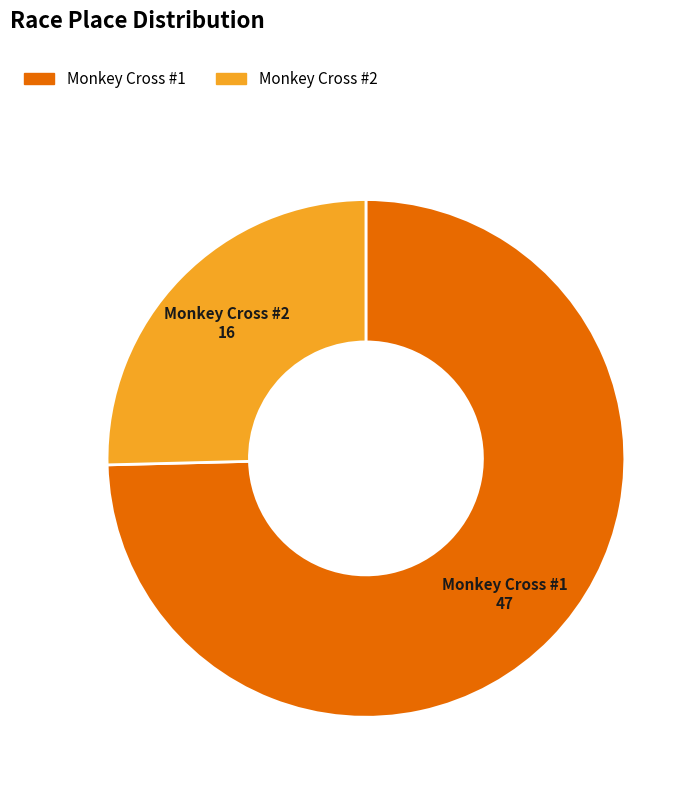

Rank the categories by value from lowest to highest.

Monkey Cross #2, Monkey Cross #1